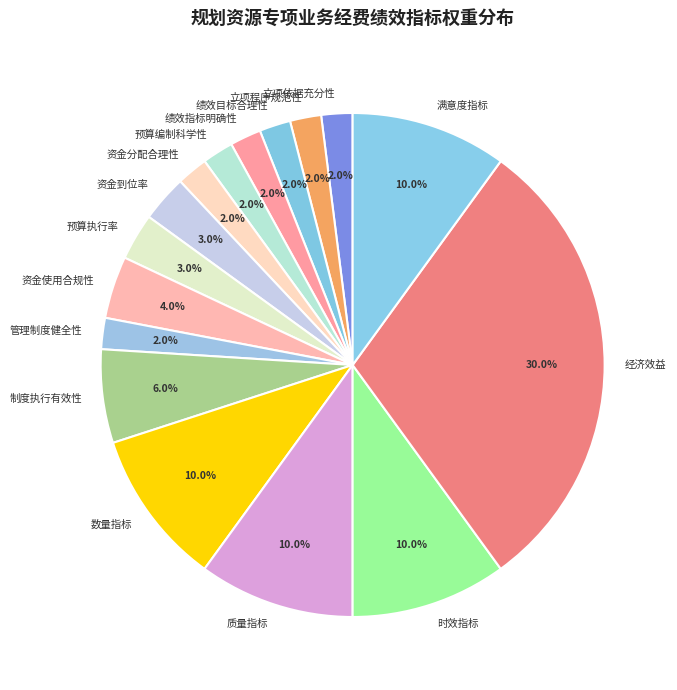

Is it true that 立项依据充分性 is 2% of the pie?

True